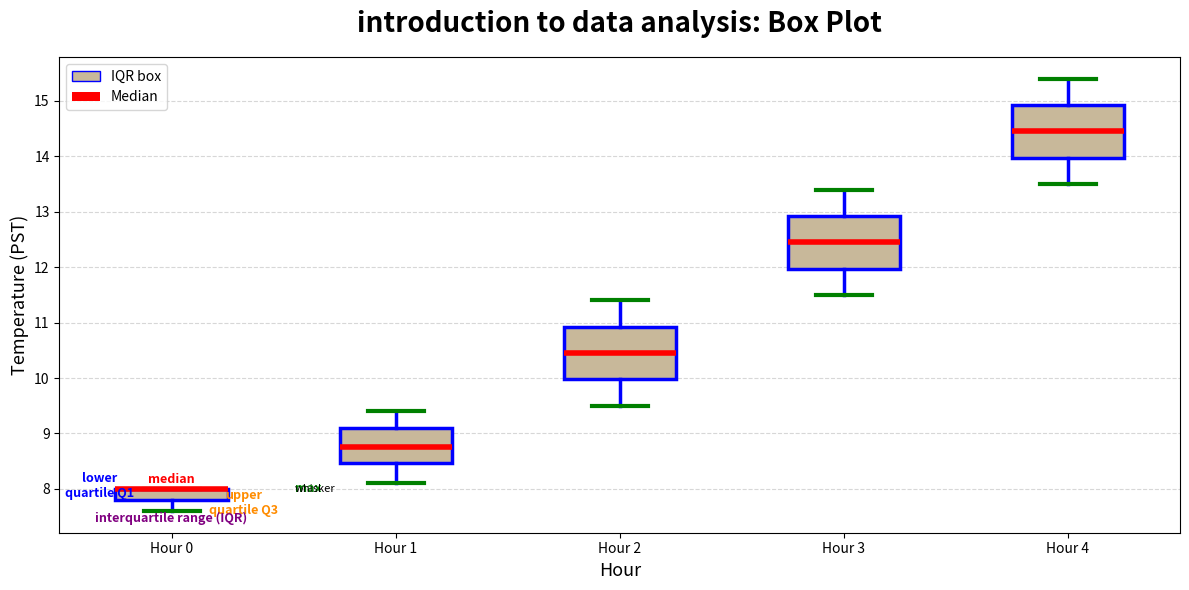

Where is the upper edge of the box for Hour 3 on the y-axis? The values are not printed on the chart, so give them approximately, as read against the axis.

12.9